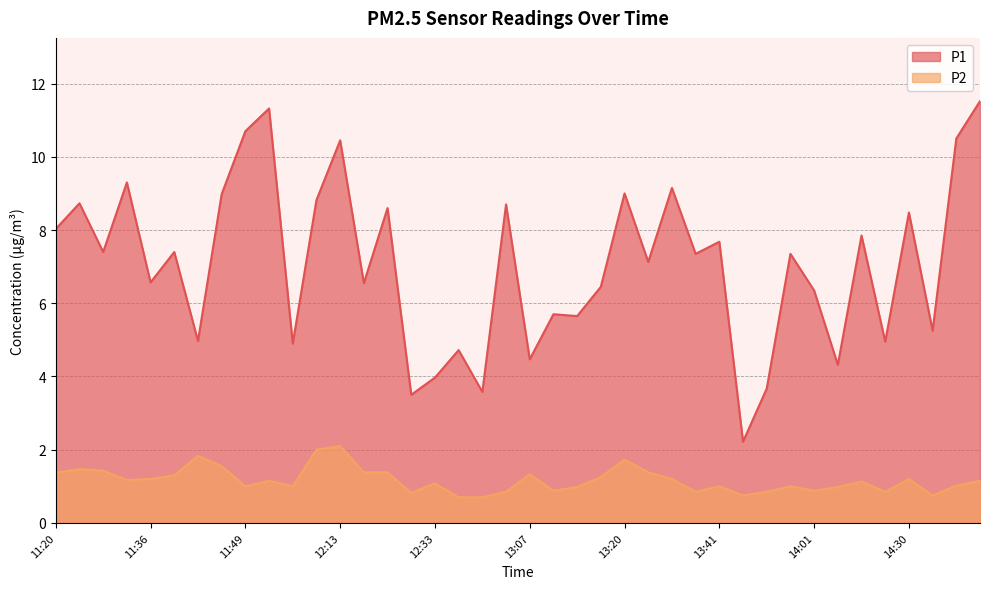

Rank the series by their maximum value, from highest to lowest.

P1, P2